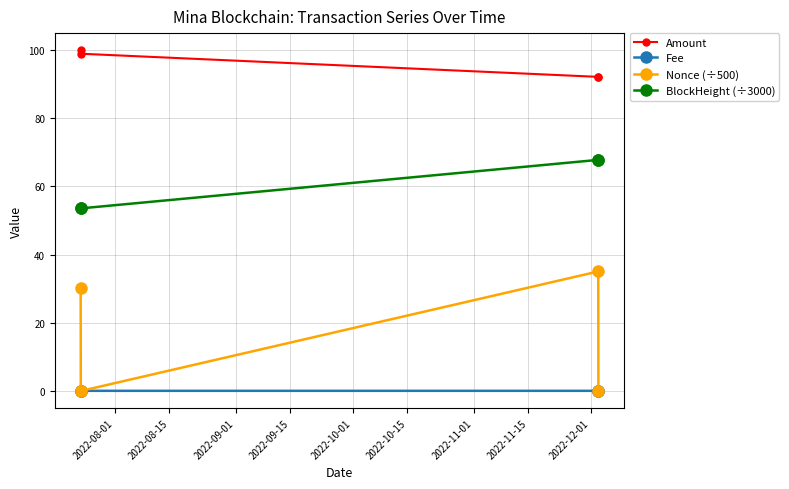

What is the value of the BlockHeight (÷3000) point at the 4th from the left?

67.8